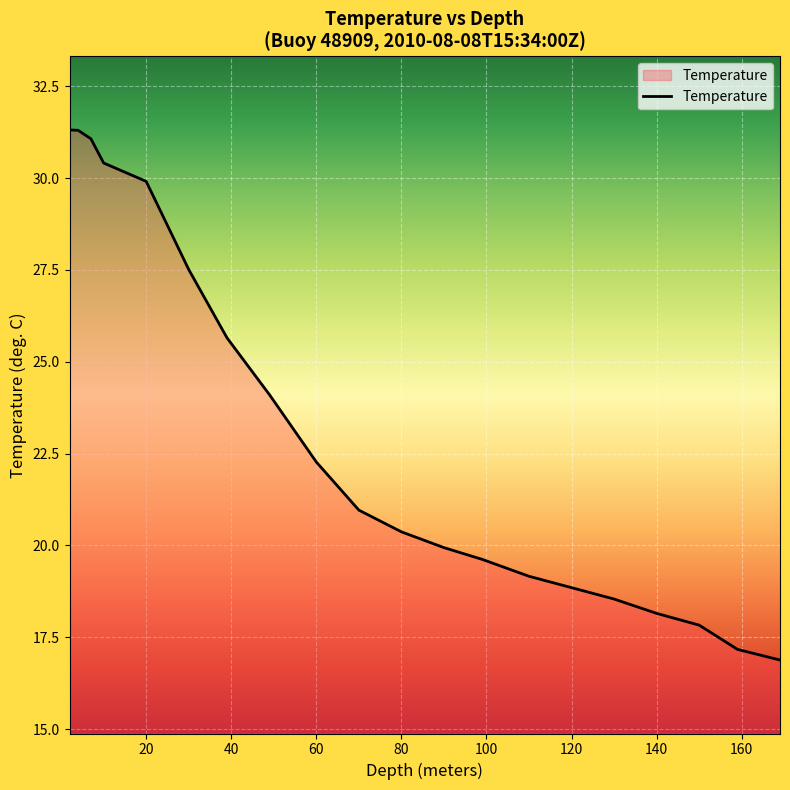

What is the smallest value displayed?

16.9